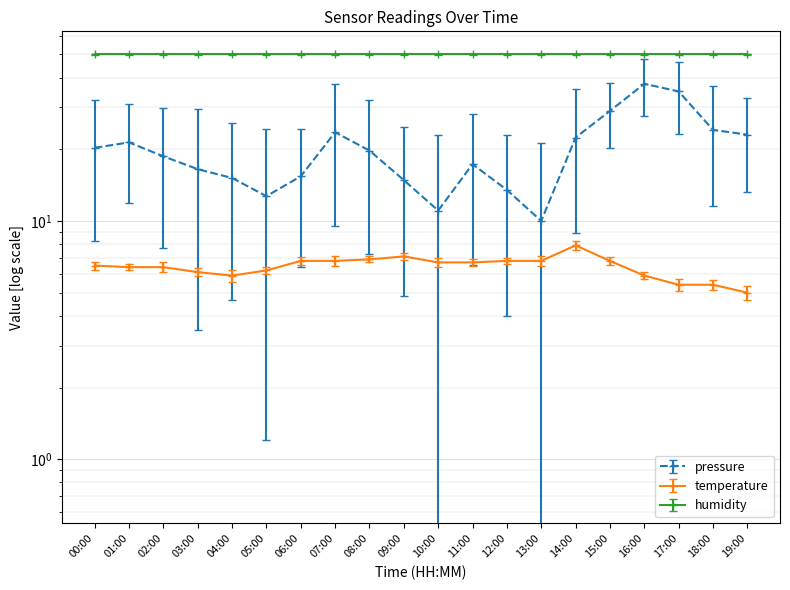

At which label is temperature closest to 6?

04:00